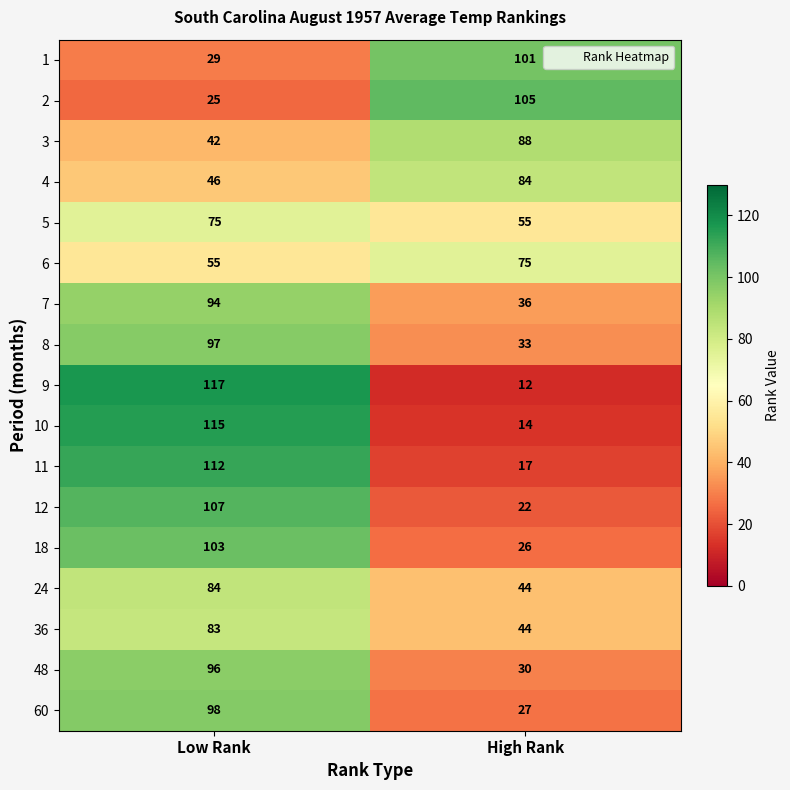

What is the smallest value displayed?

12